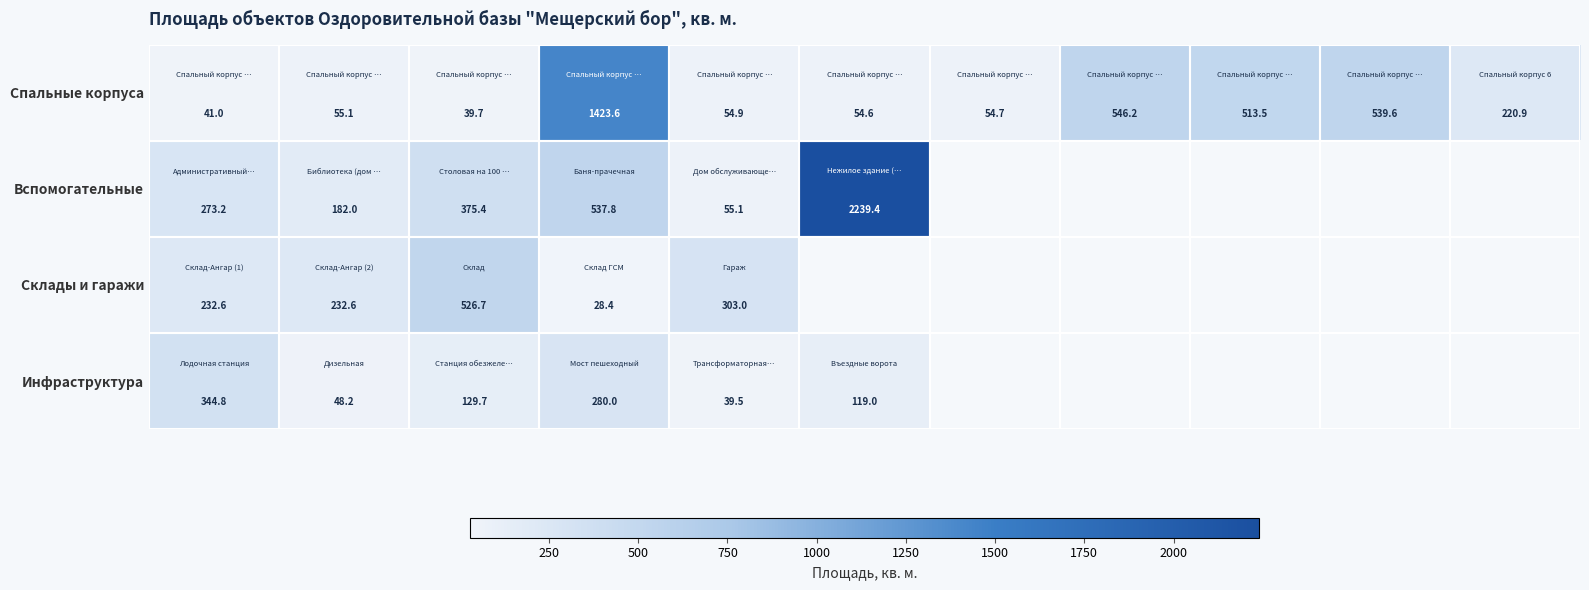

What is the maximum value for Спальные корпуса?

1423.6